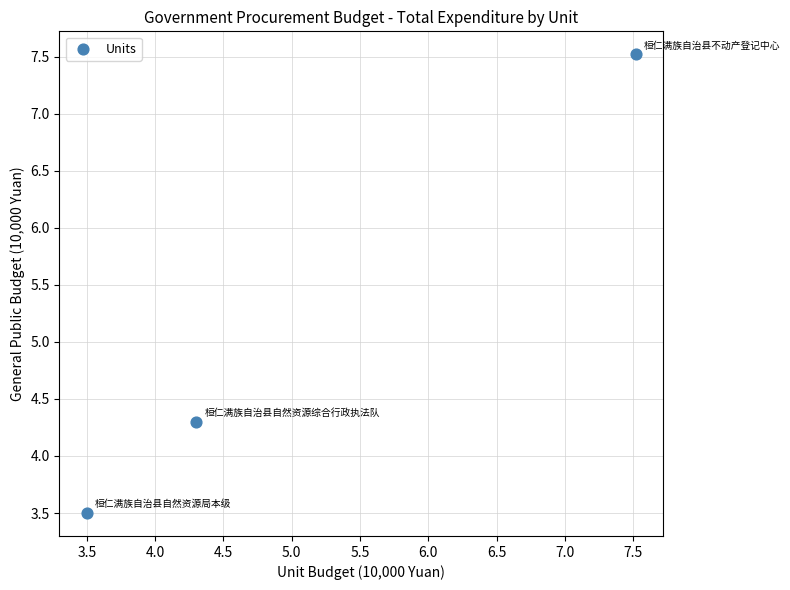

What is the average Y value?

5.1